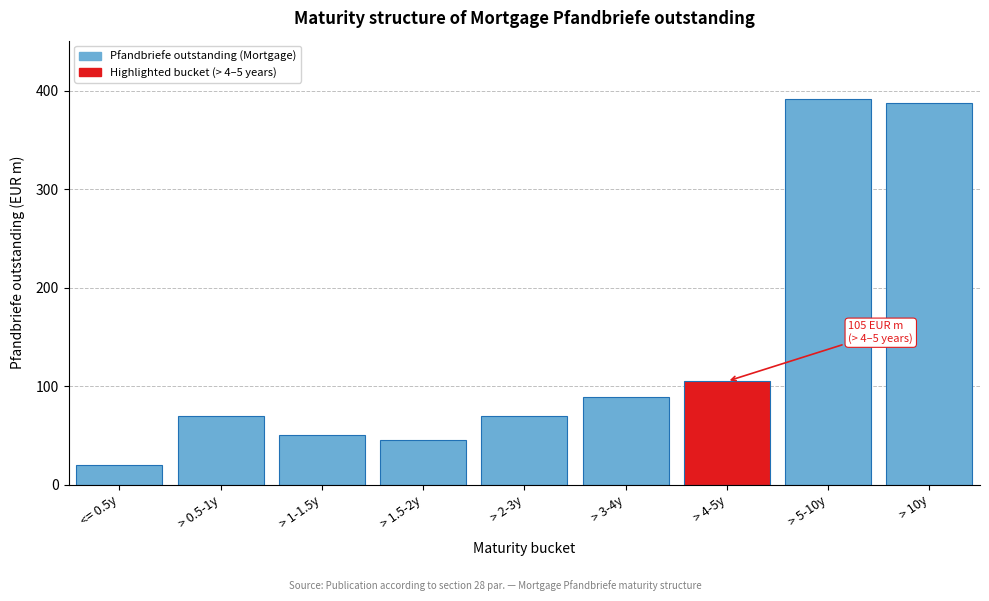

Reading right to left, transcribe all the data shown in this chart.

387.5	392.0	105.0	89.0	70.0	45.0	50.0	70.0	20.0